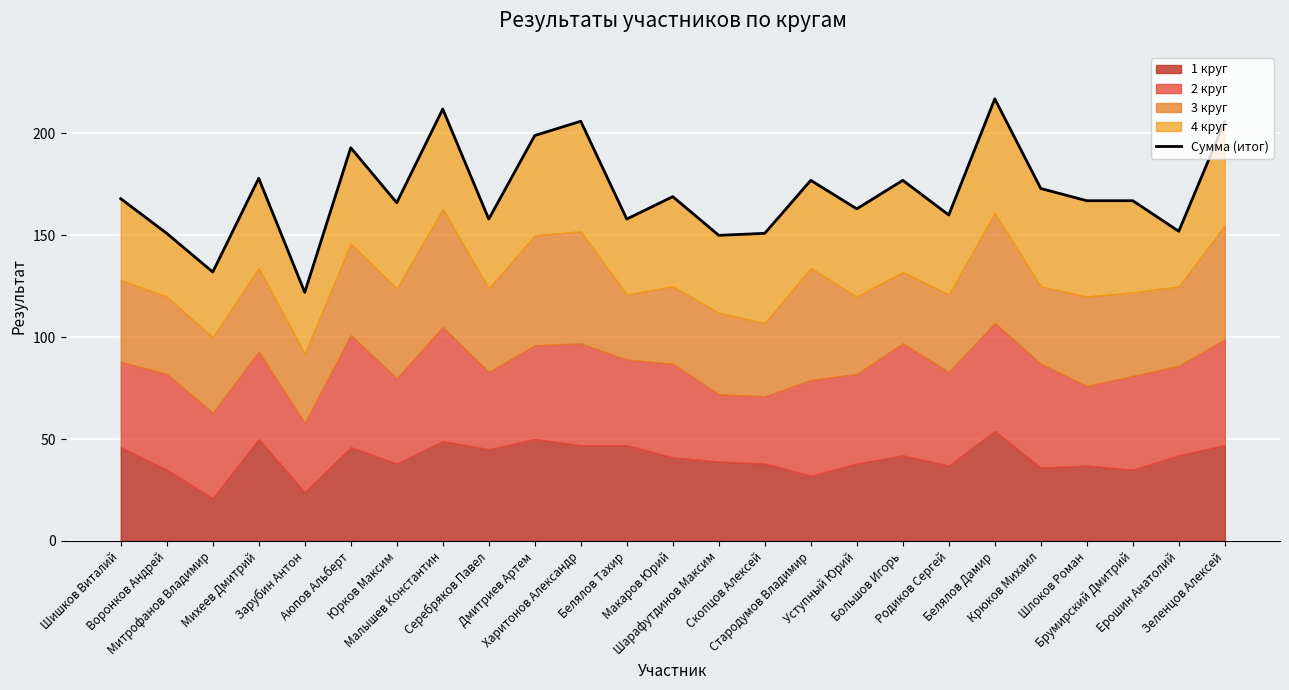

Where is the first local minimum?

Митрофанов Владимир